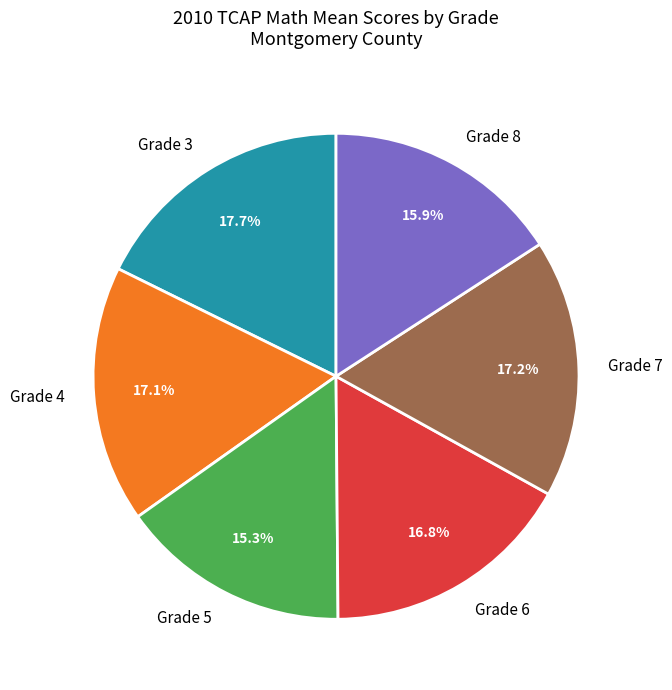

What is the smallest slice in the pie chart?

Grade 5